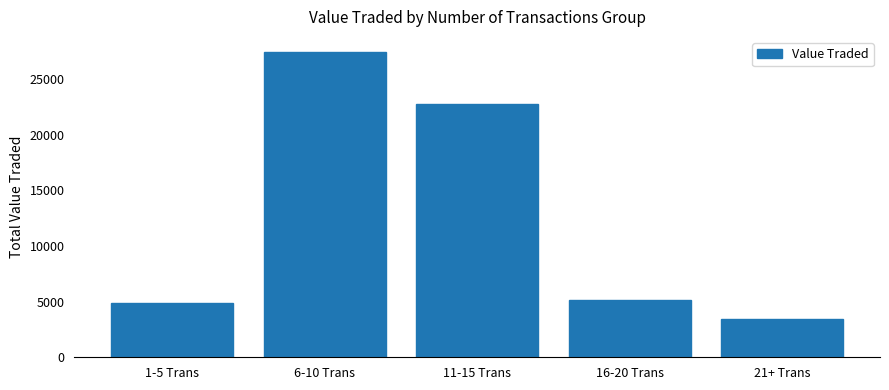

Are the bars horizontal?

No